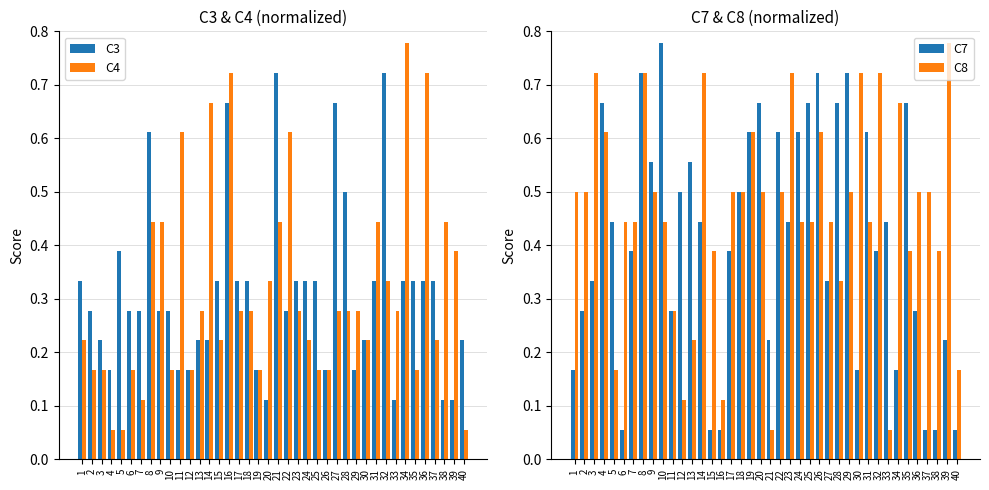

What is the total value across all series at 20?

1.6